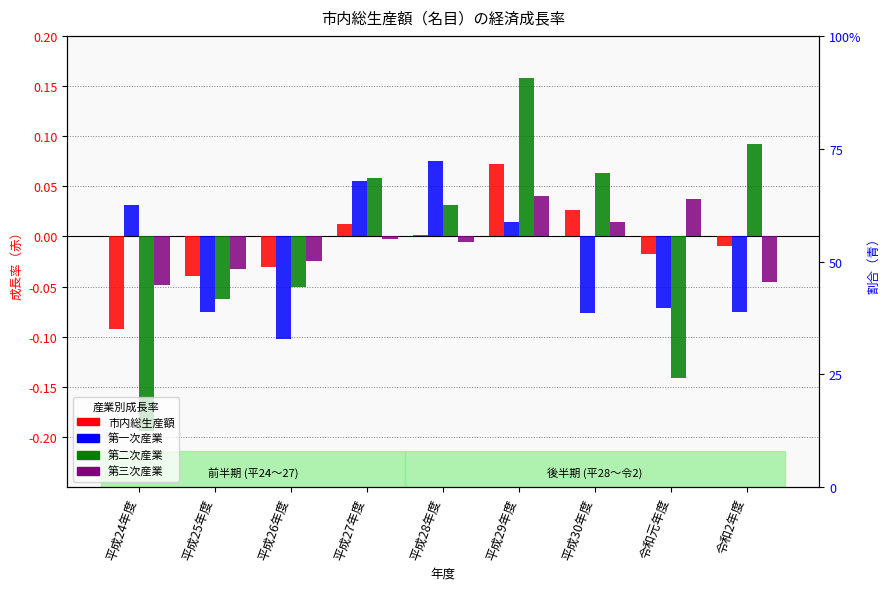

How many positive values does the 第二次産業 series have?

5